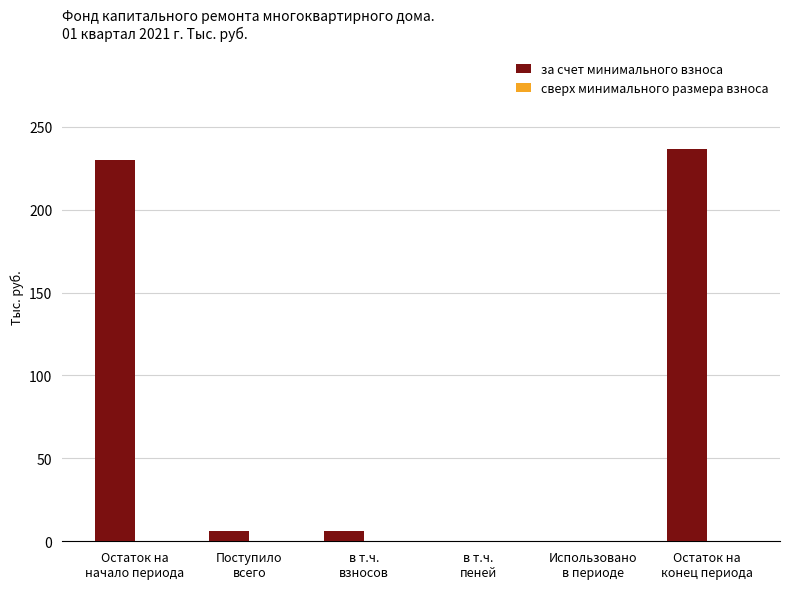

What is the maximum value shown in the chart?

236.3